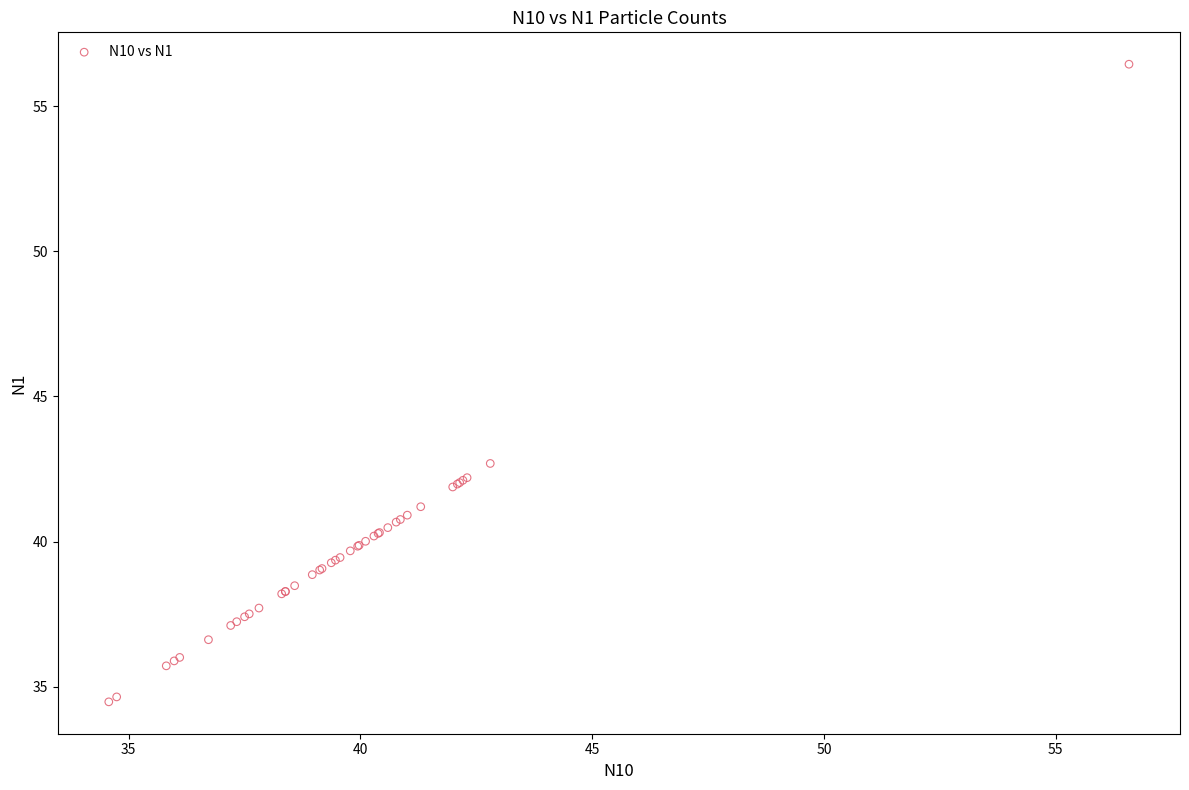

What Y value in the scatter plot is closest to 45?

42.7